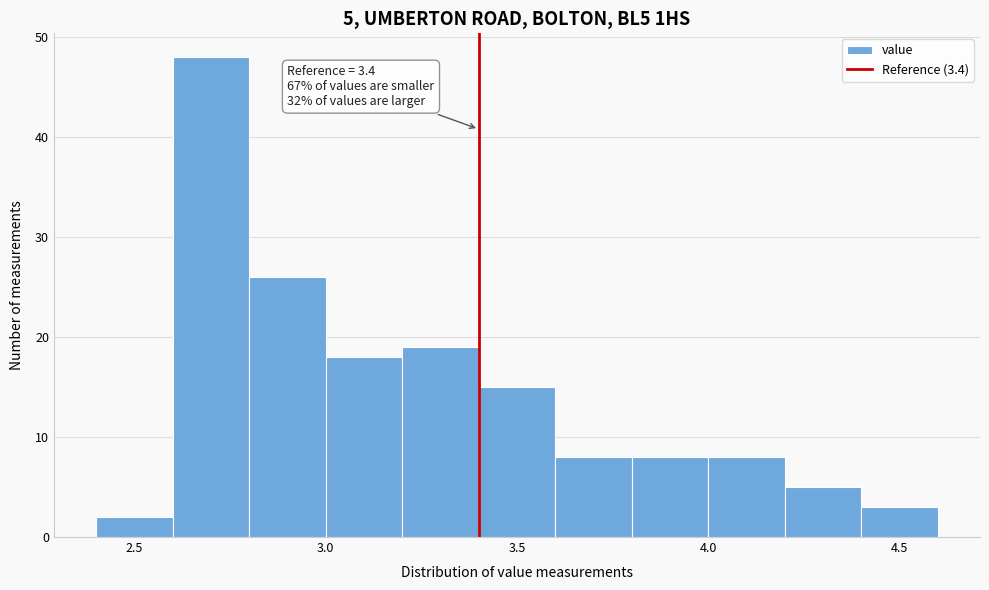

Which range on the x-axis has the tallest bar?

2.6 to 2.8